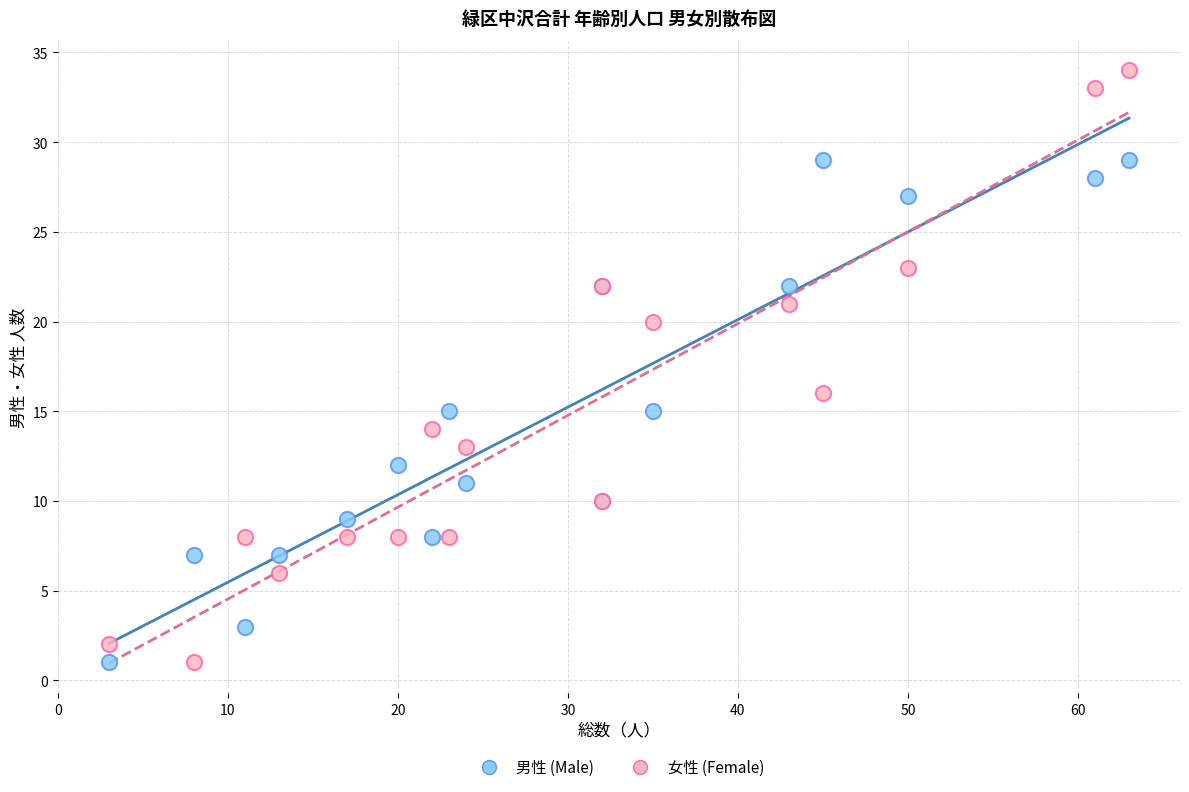

Across all series, what Y value is closest to 17?

16